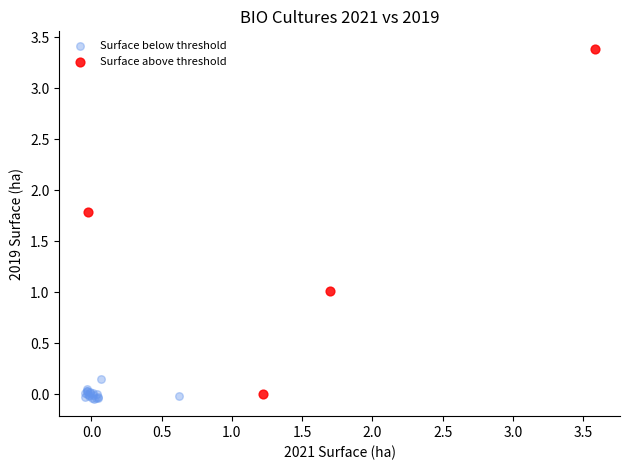

Which series has the widest spread of Y values?

Surface above threshold